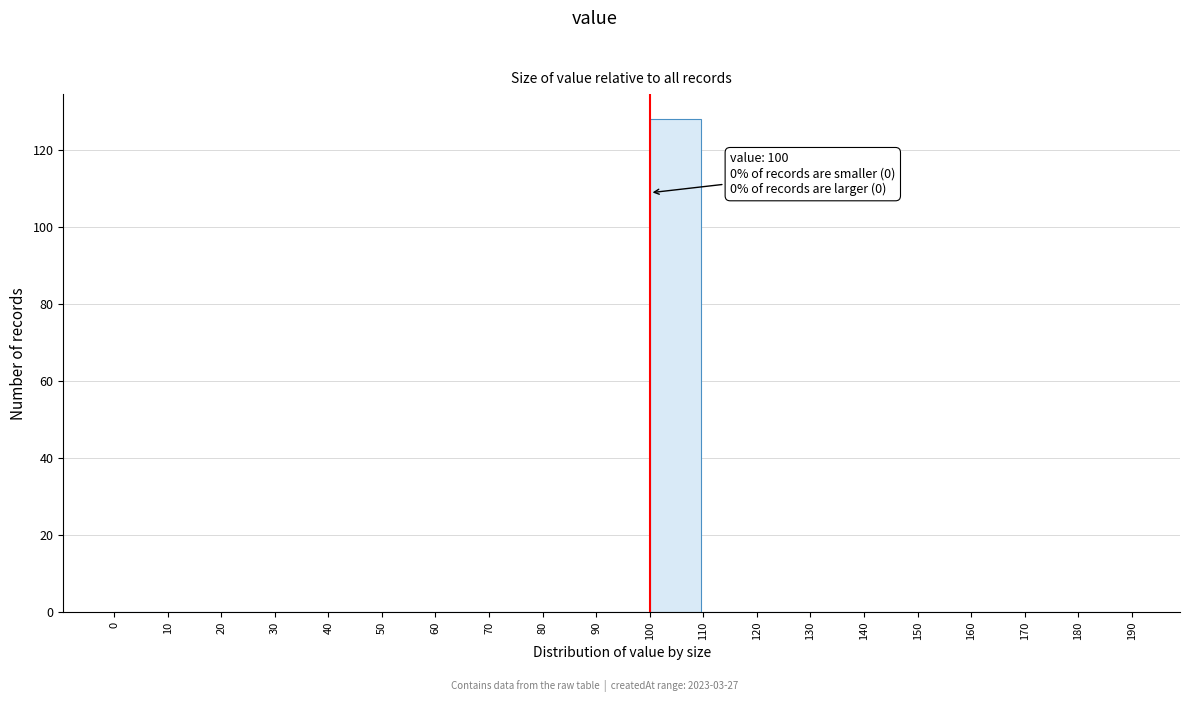

Over which range of the x-axis is the bar tallest?

100 to 110